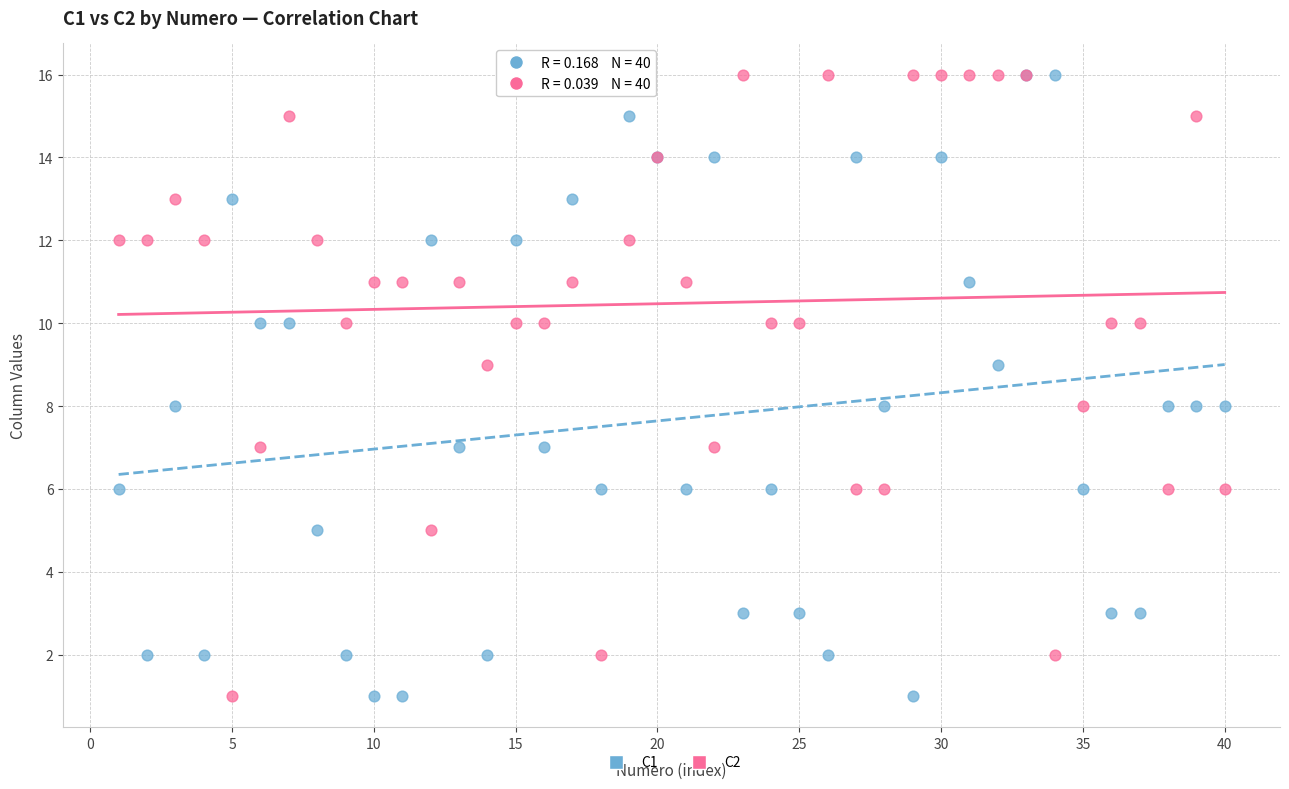

What are all the series names shown in the legend?

C1, C2